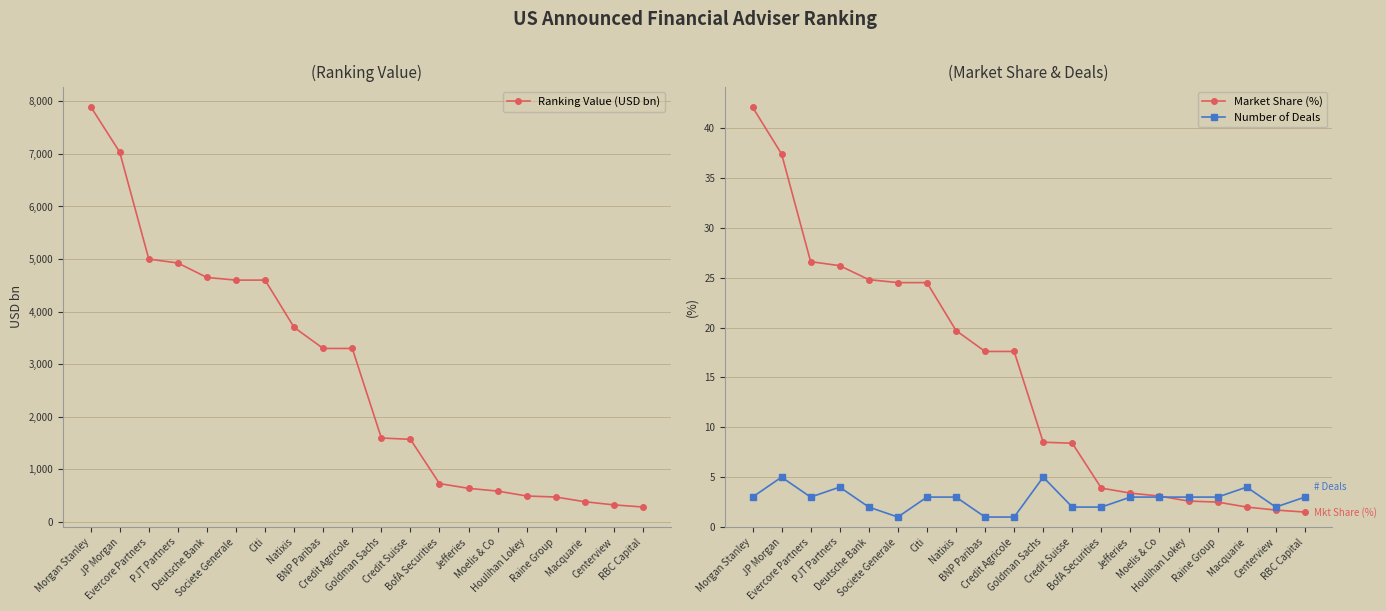

Which series has the largest total across all categories?

Ranking Value (USD bn)